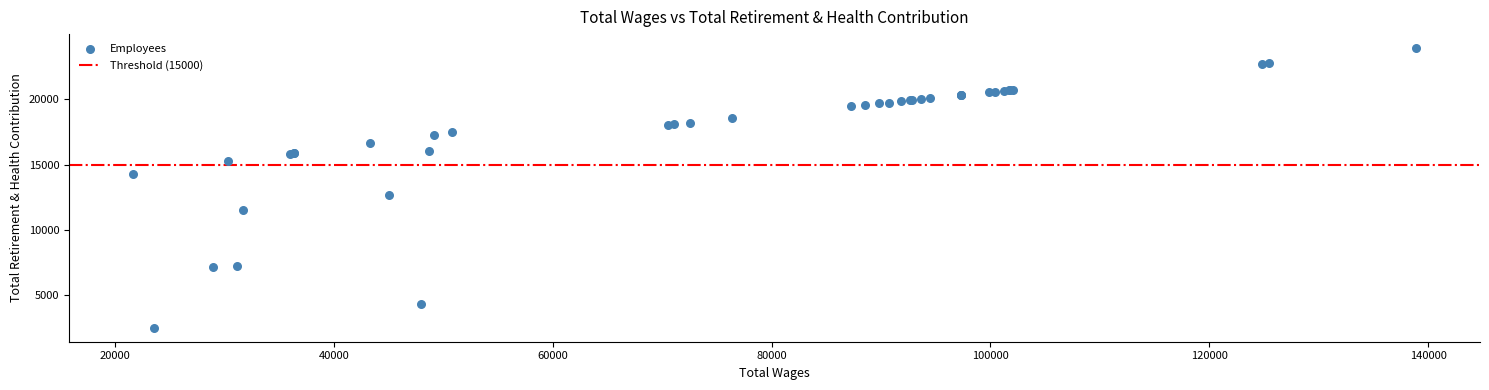

What Y value in the scatter plot is closest to 13217?

12710